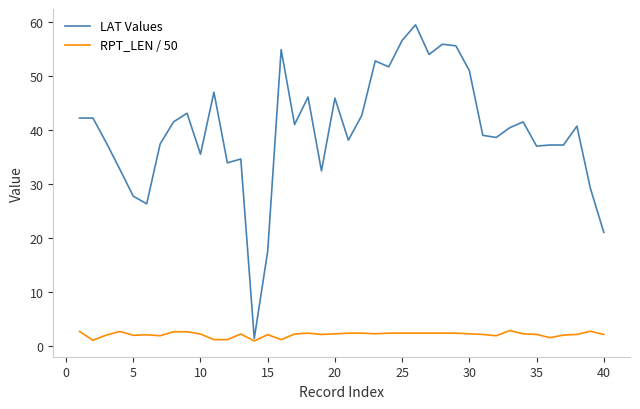

True or false: LAT Values has more than 2 interior local peaks.

True